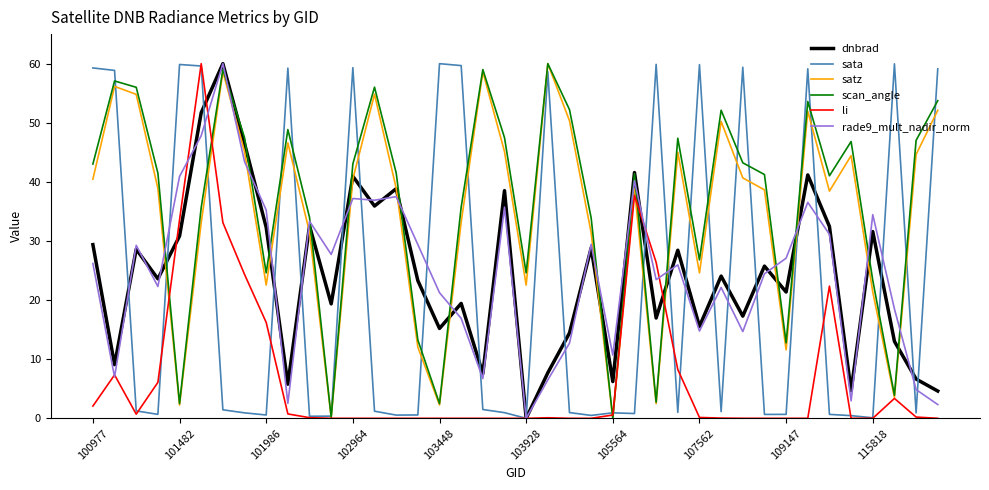

What is the maximum value shown in the chart?

60.0